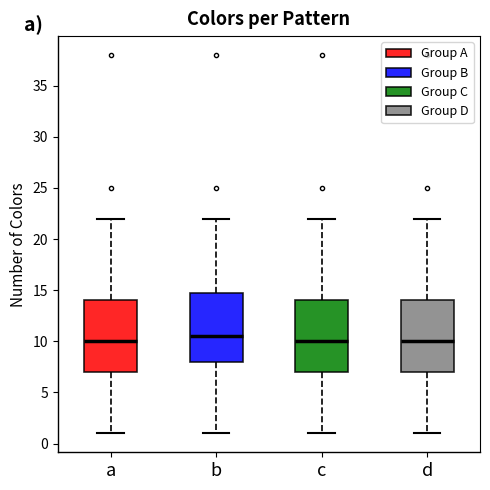

Reading left to right, transcribe this box plot: for each box, give where its median line is, the range the box spans, and where its two whiskers end, as read against the y-axis. The values are not printed on the chart, so give them approximately, as read against the axis.

a: median 10.0, box 7.0 to 14.0, whiskers 1.0 to 22.0
b: median 10.5, box 8.0 to 15.0, whiskers 1.0 to 22.0
c: median 10.0, box 7.0 to 14.0, whiskers 1.0 to 22.0
d: median 10.0, box 7.0 to 14.0, whiskers 1.0 to 22.0